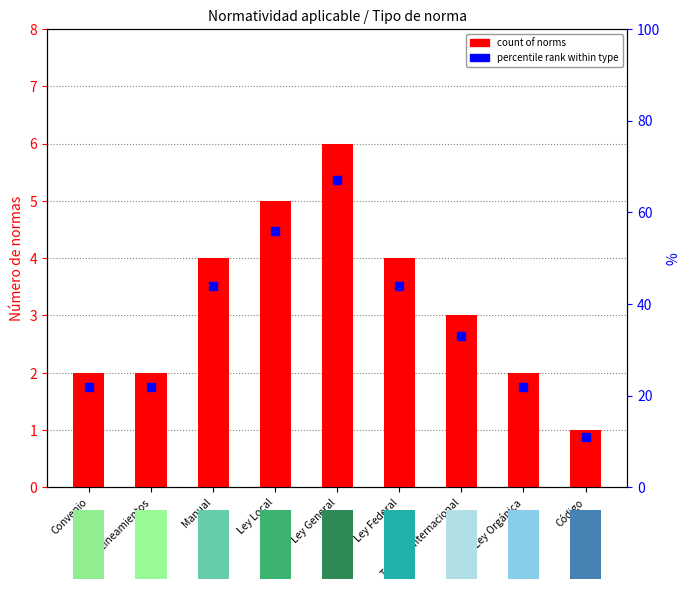

The value at Ley Local is 5. True or false?

True